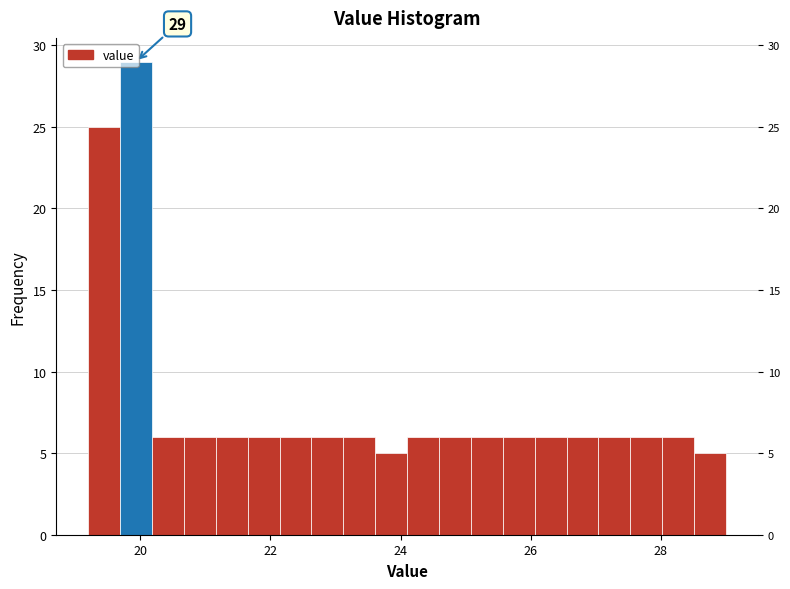

Around what value on the x-axis is the tallest bar? Give the approximate position of its centre, as read against the axis.

20.0